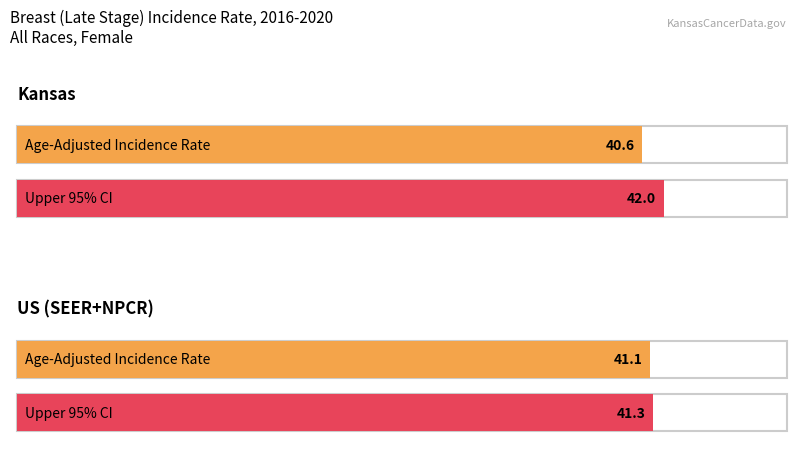

What is the greatest value displayed?

42.0